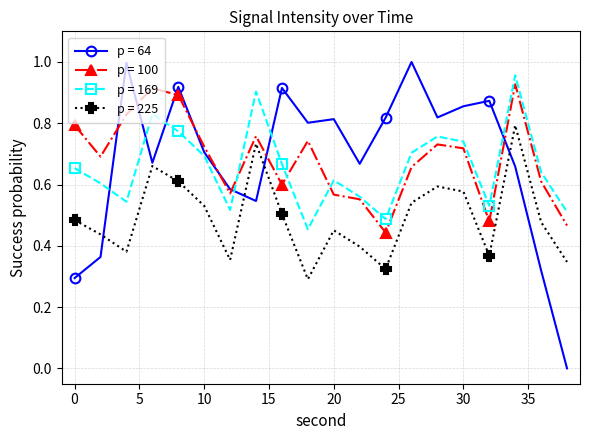

True or false: p = 225 and p = 169 cross at least once.

False